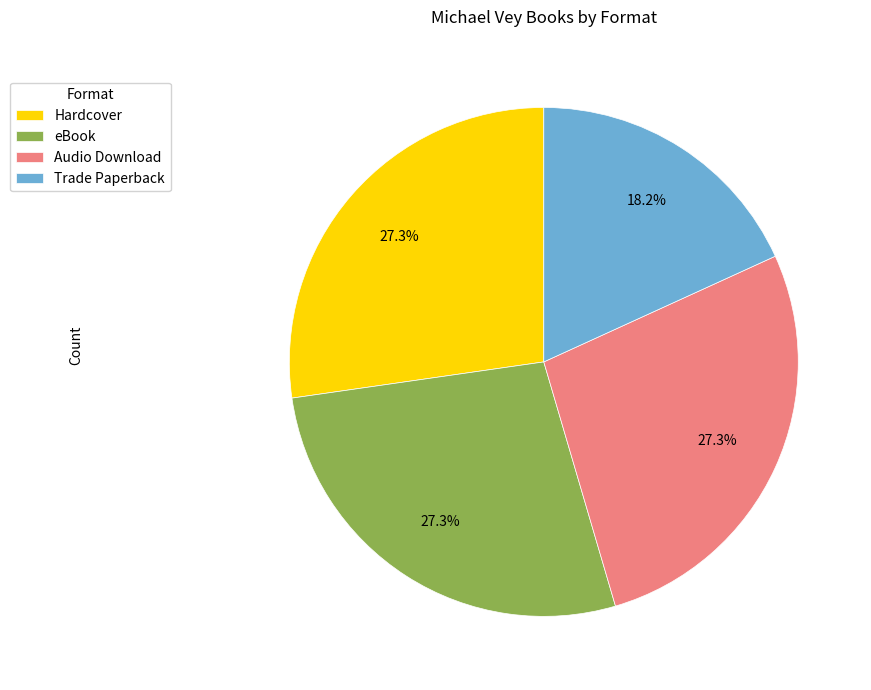

Count the number of slices in the pie.

4